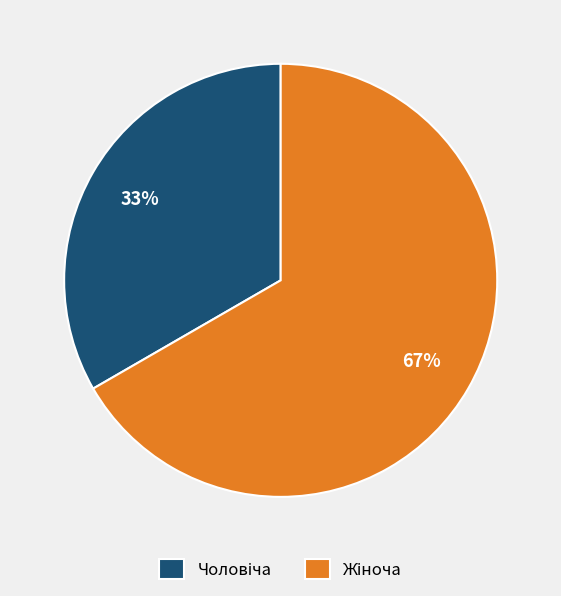

Does any single category account for the majority?

Yes